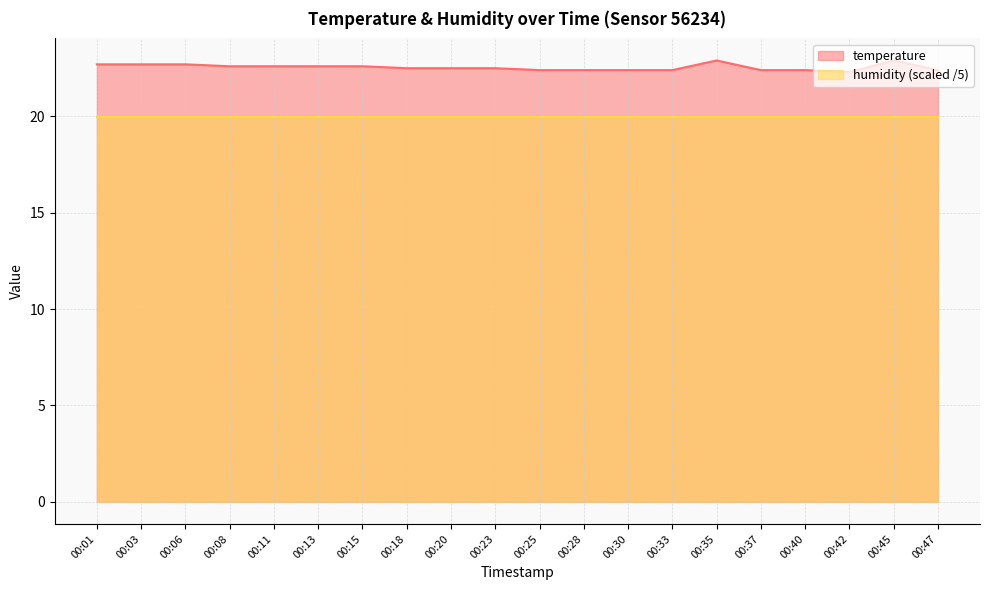

What is the difference between the maximum and minimum values?

0.6